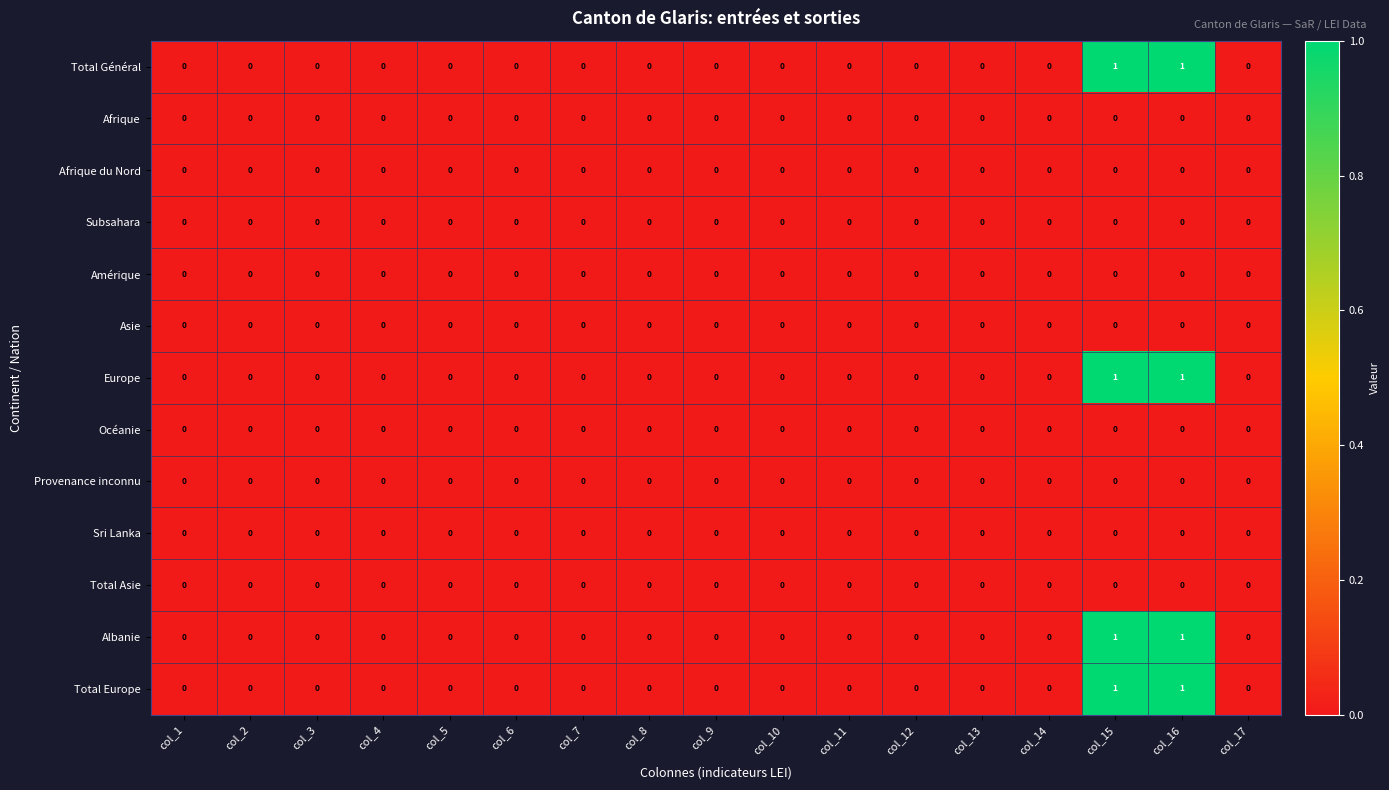

The value of Total Europe at col_4 is 0. True or false?

True